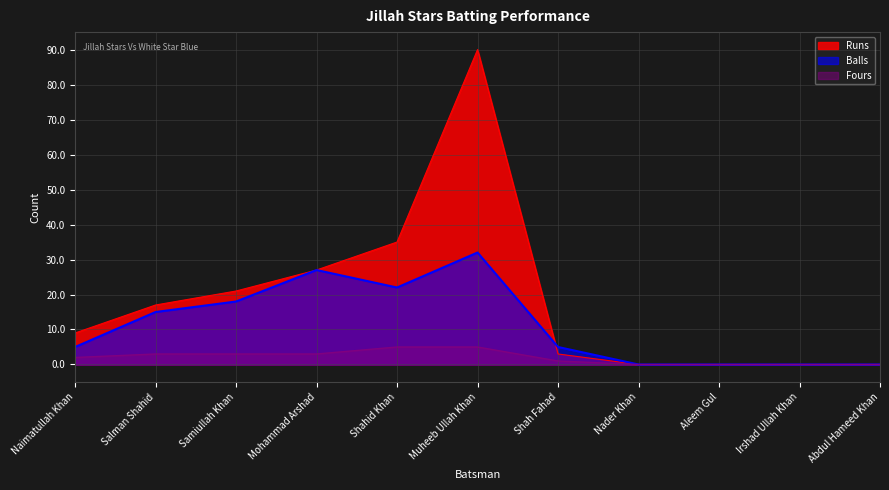

What is the value of the Fours point at the 6th from the left?

5